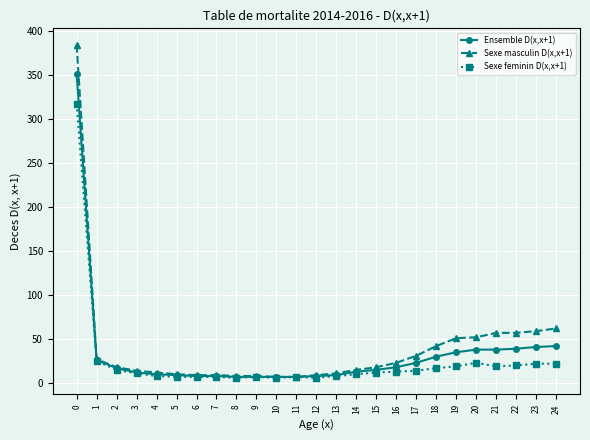

The value of Ensemble D(x,x+1) at 21 is 38. True or false?

True